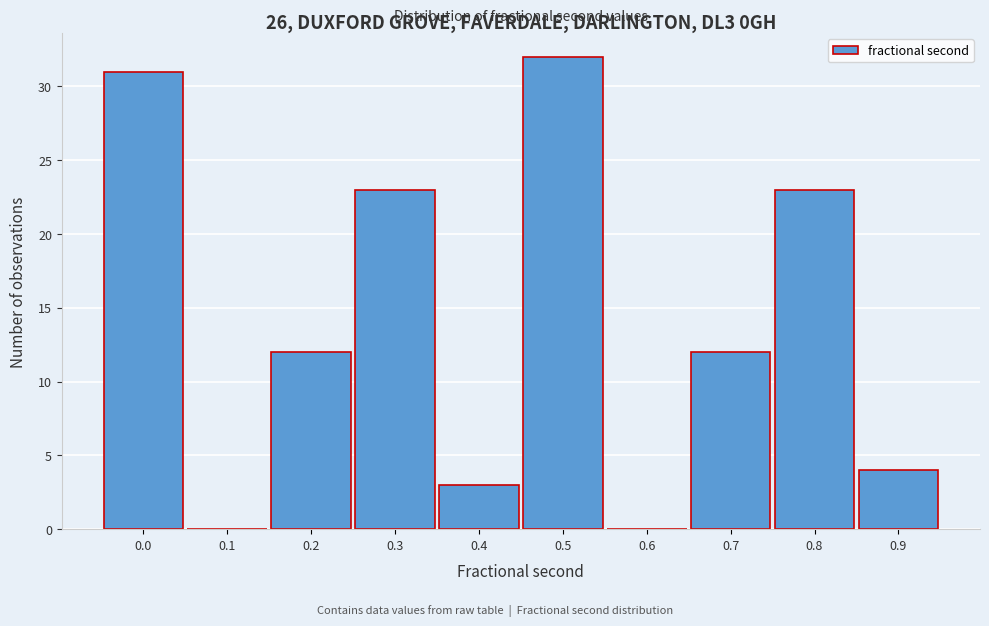

Reading left to right, what are all the values shown in this chart?

0.0=31	0.1=0	0.2=12	0.3=23	0.4=3	0.5=32	0.6=0	0.7=12	0.8=23	0.9=4